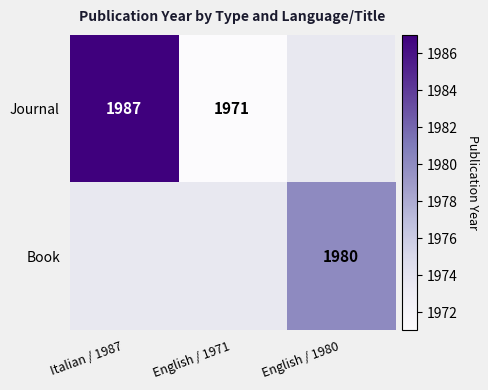

The Journal series shows 1987 at Italian / 1987. True or false?

True